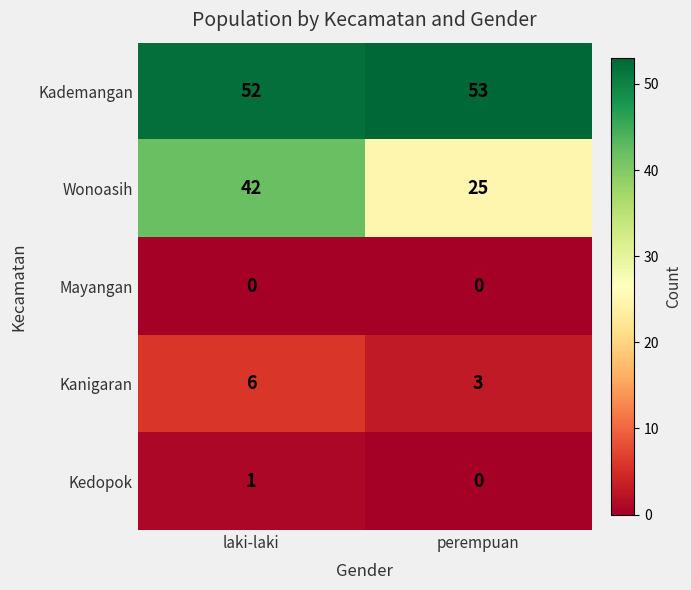

What is the difference between the Kanigaran values at laki-laki and perempuan?

3